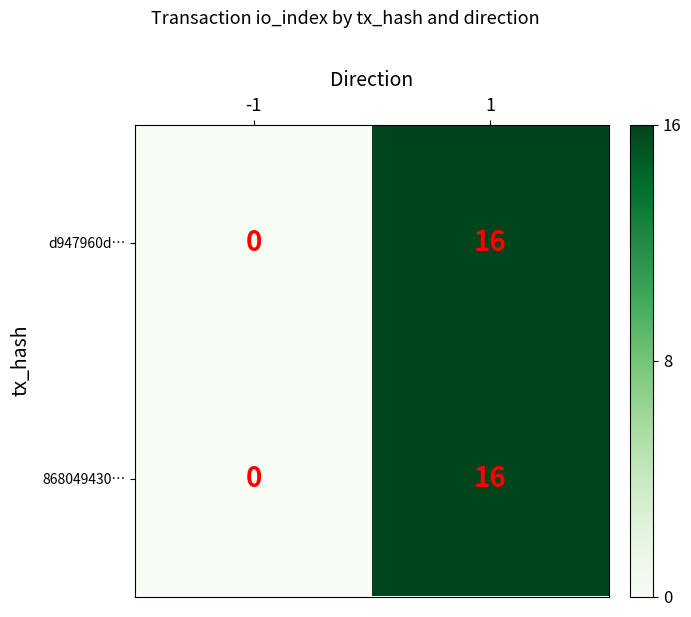

What is the greatest value displayed?

16